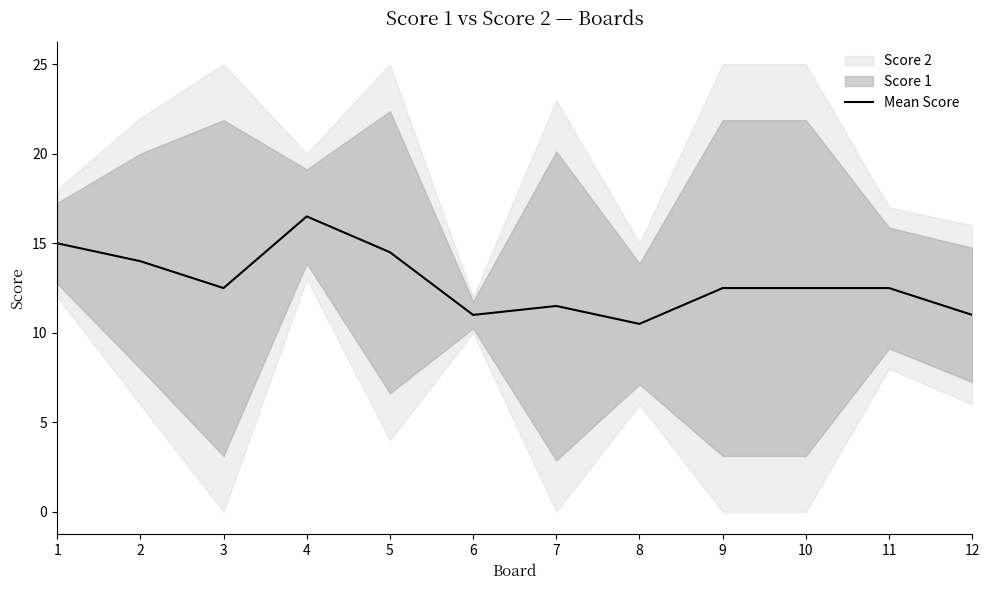

List the labels in order of value, largest first.

4, 1, 5, 2, 3, 9, 10, 11, 7, 6, 12, 8